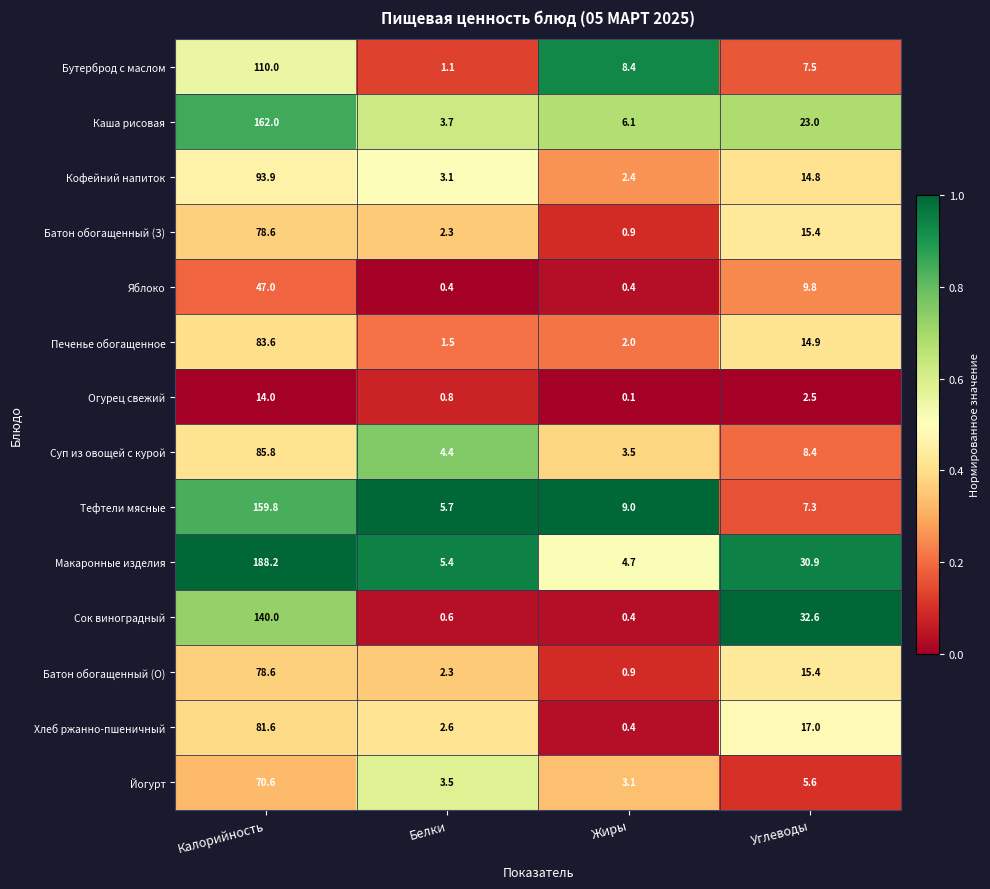

What is the total value across all series at Жиры?

42.3